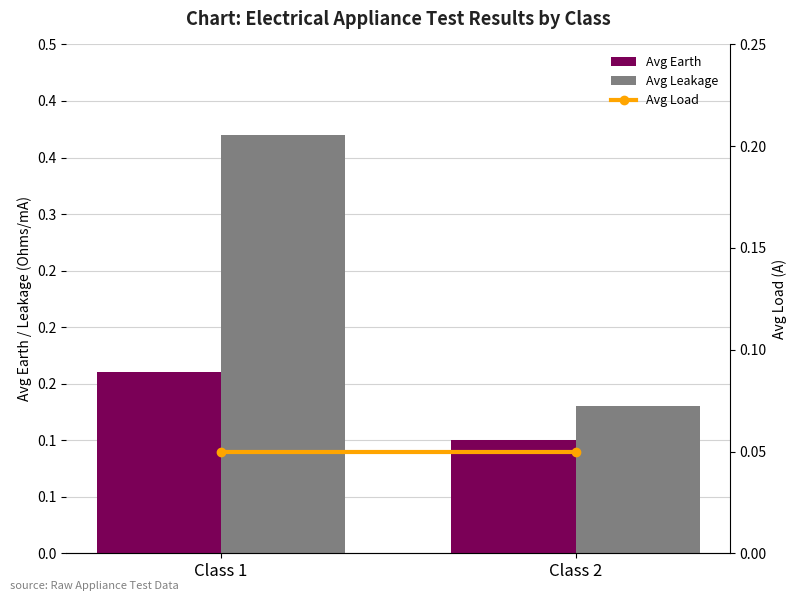

Which series has the largest total across all categories?

Avg Leakage